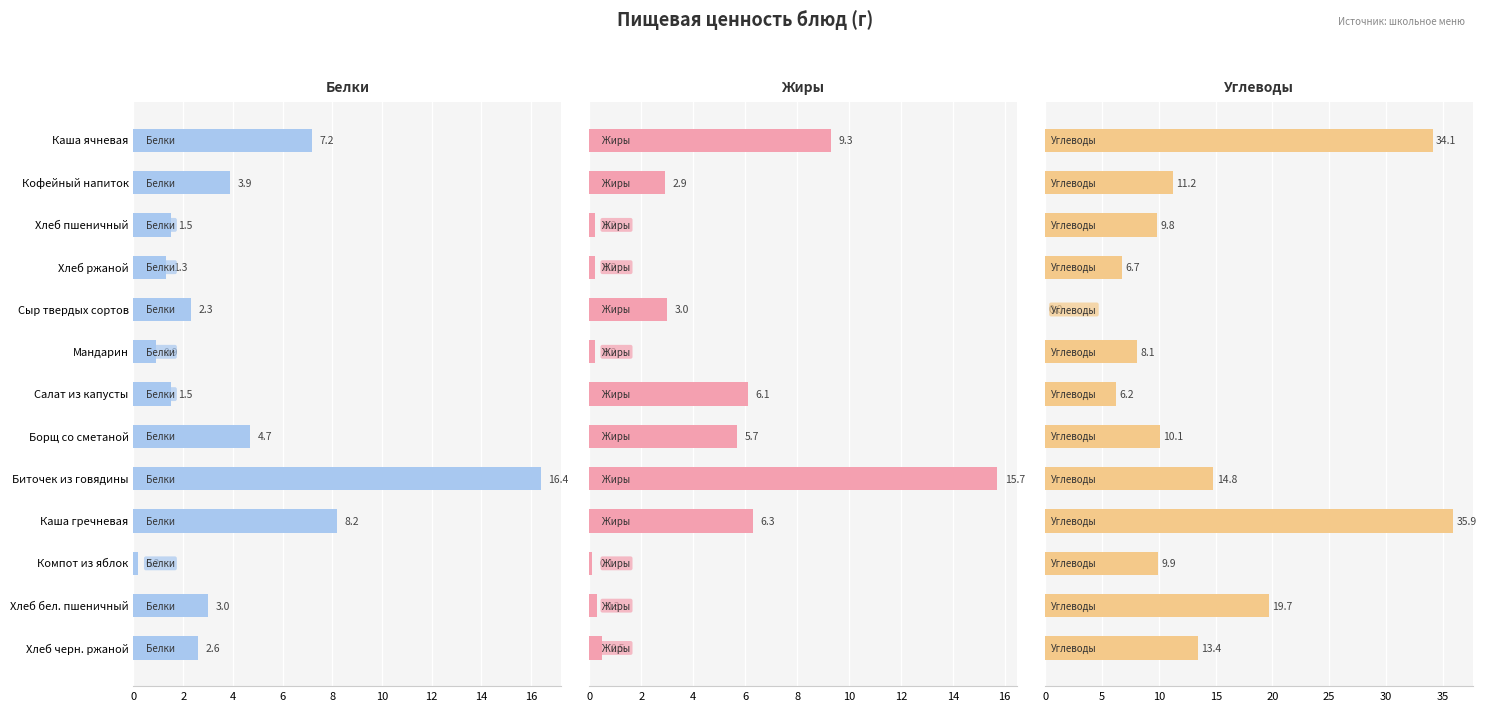

What is the difference between the maximum and minimum values in the Углеводы series?

35.9